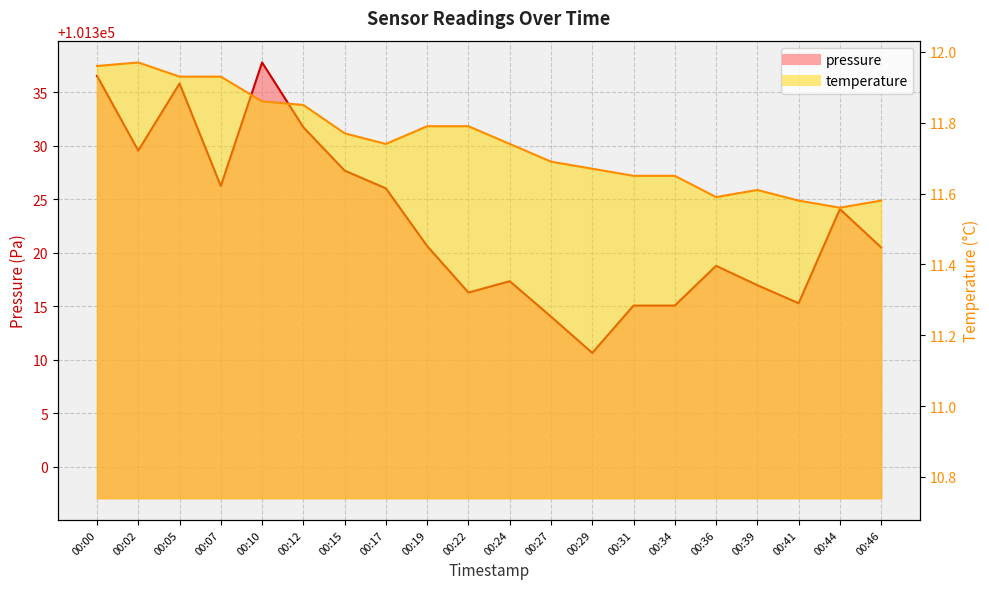

What is the lowest value of the pressure series?

101310.6